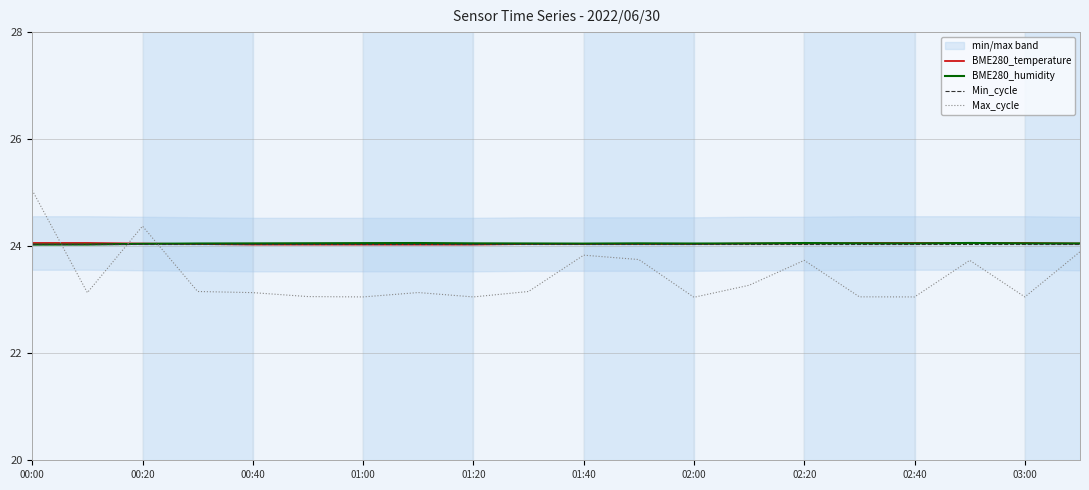

At how many categories does at least one series exceed 23?

20